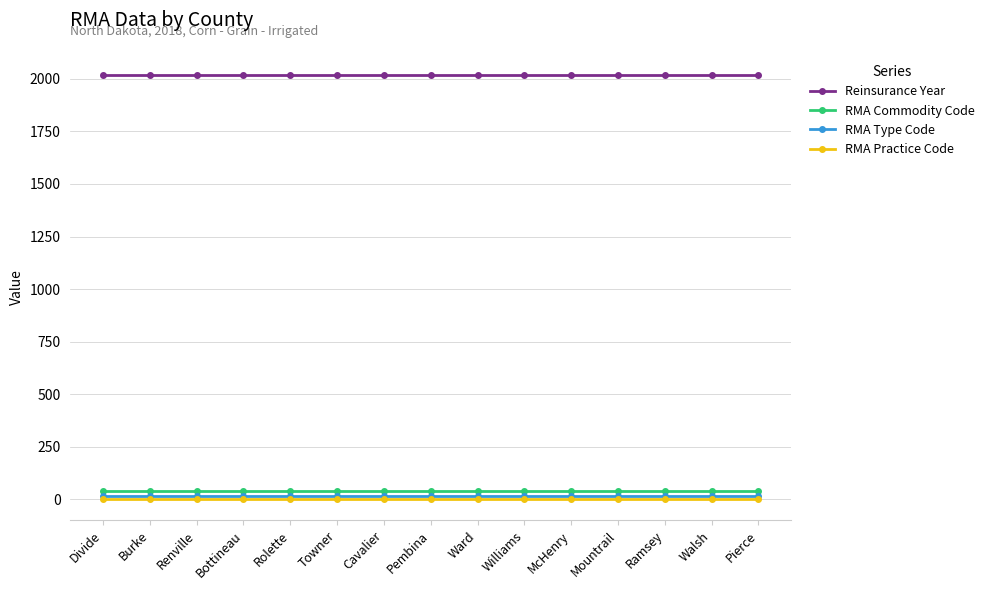

True or false: Reinsurance Year and RMA Commodity Code cross at least once.

False